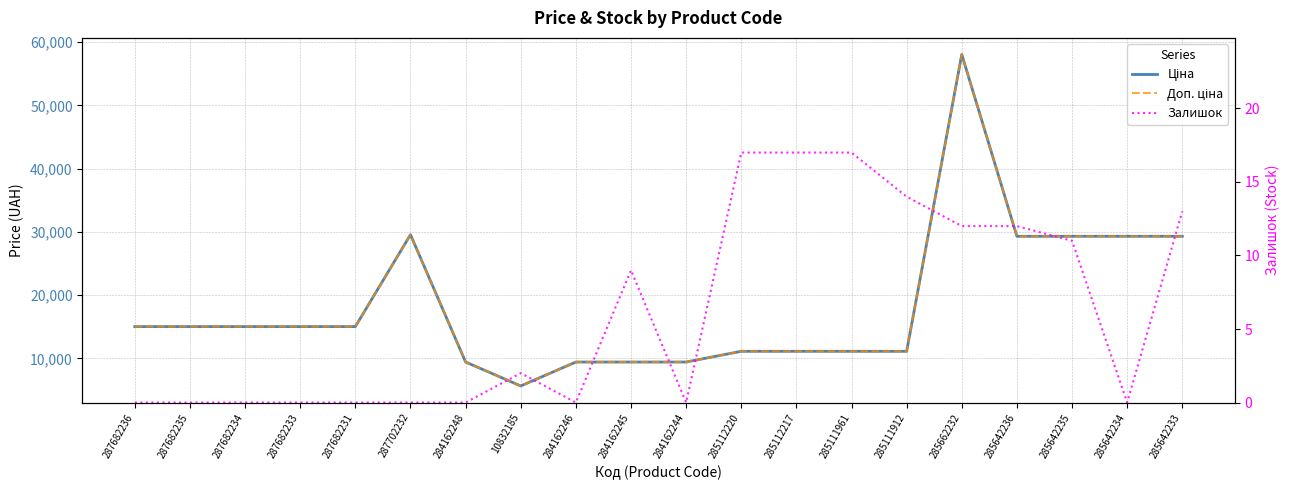

What are all the series names shown in the legend?

Ціна, Доп. ціна, Залишок